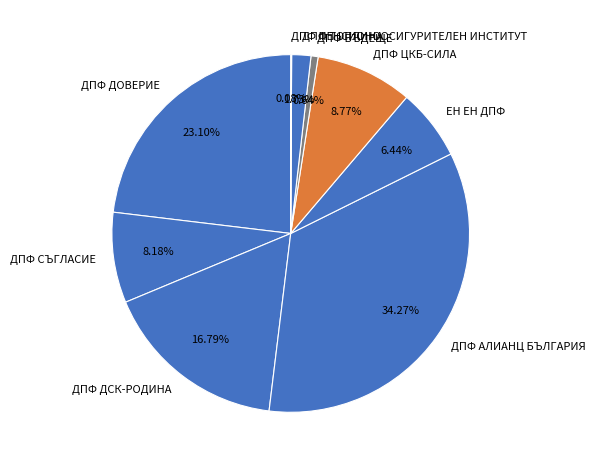

Approximately how many times larger is the value at ДПФ ЦКБ-СИЛА compared to ДПФ СЪГЛАСИЕ?

1.1